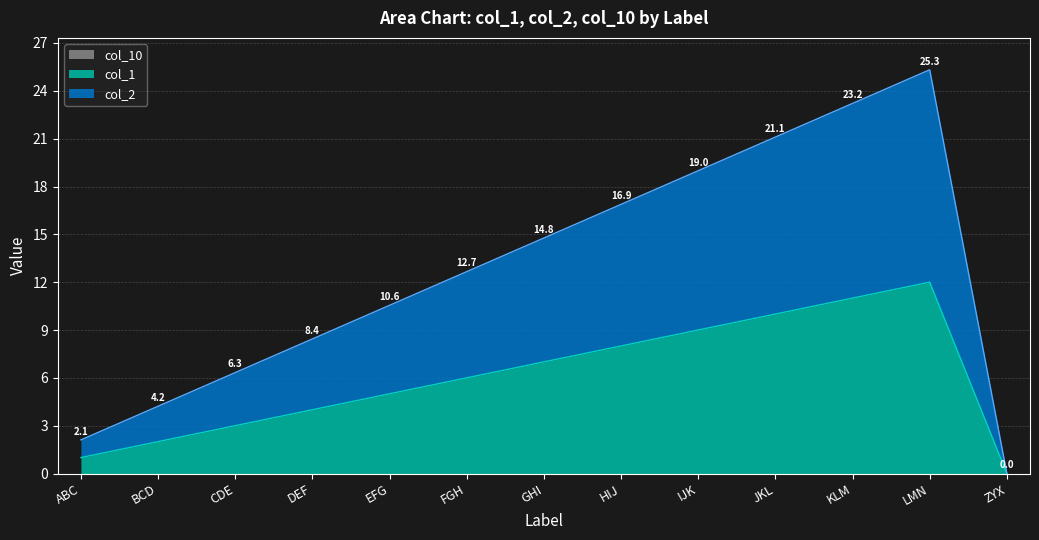

Which series has the largest range (max minus min)?

col_2